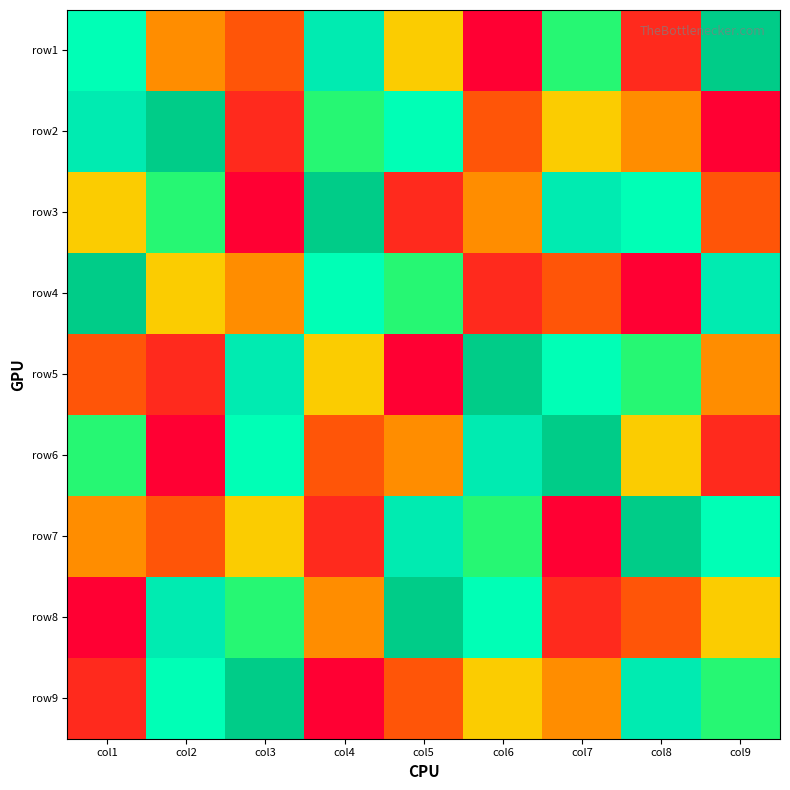

Reading right to left, what are all the values shown in this chart?

row1: col9=9	col8=2	col7=6	col6=1	col5=5	col4=8	col3=3	col2=4	col1=7
row2: col9=1	col8=4	col7=5	col6=3	col5=7	col4=6	col3=2	col2=9	col1=8
row3: col9=3	col8=7	col7=8	col6=4	col5=2	col4=9	col3=1	col2=6	col1=5
row4: col9=8	col8=1	col7=3	col6=2	col5=6	col4=7	col3=4	col2=5	col1=9
row5: col9=4	col8=6	col7=7	col6=9	col5=1	col4=5	col3=8	col2=2	col1=3
row6: col9=2	col8=5	col7=9	col6=8	col5=4	col4=3	col3=7	col2=1	col1=6
row7: col9=7	col8=9	col7=1	col6=6	col5=8	col4=2	col3=5	col2=3	col1=4
row8: col9=5	col8=3	col7=2	col6=7	col5=9	col4=4	col3=6	col2=8	col1=1
row9: col9=6	col8=8	col7=4	col6=5	col5=3	col4=1	col3=9	col2=7	col1=2